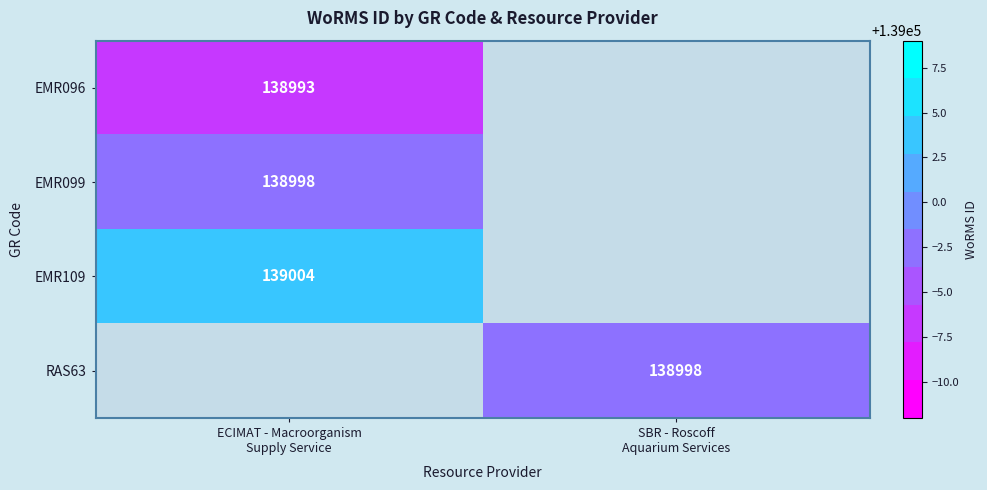

Which series has the widest spread of values?

EMR096